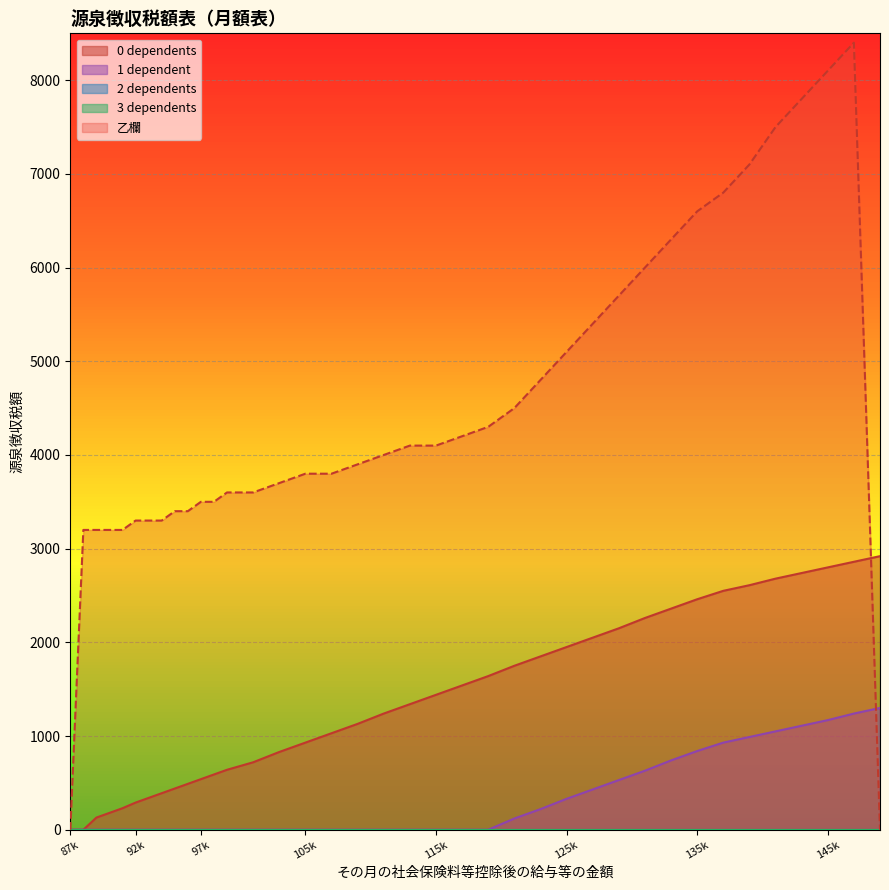

What is the value of the 0 dependents point at the 29th from the left?

2260